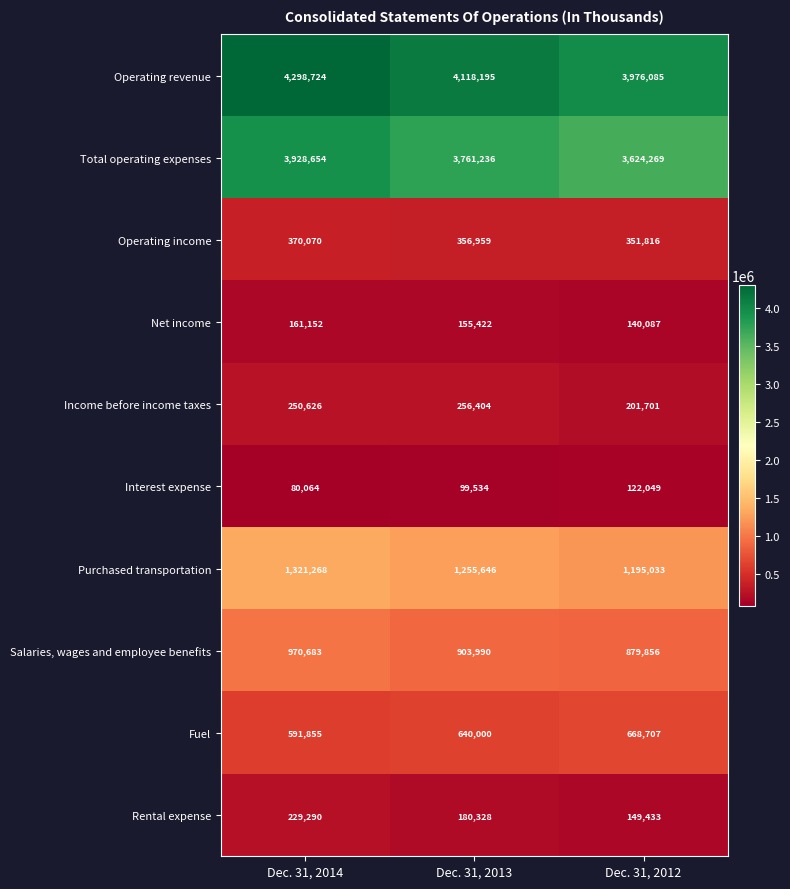

Reading left to right, list all the values displayed in this chart.

Operating revenue: 4298724	4118195	3976085
Total operating expenses: 3928654	3761236	3624269
Operating income: 370070	356959	351816
Net income: 161152	155422	140087
Income before income taxes: 250626	256404	201701
Interest expense: 80064	99534	122049
Purchased transportation: 1321268	1255646	1195033
Salaries, wages and employee benefits: 970683	903990	879856
Fuel: 591855	640000	668707
Rental expense: 229290	180328	149433